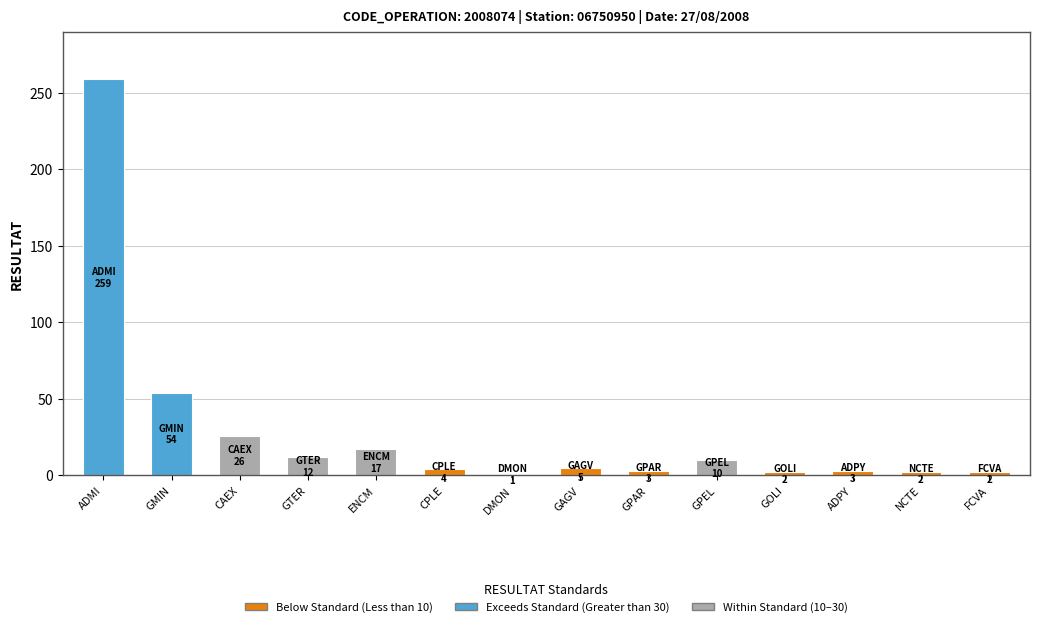

What is the ratio of the value at CAEX to the value at ENCM?

1.5